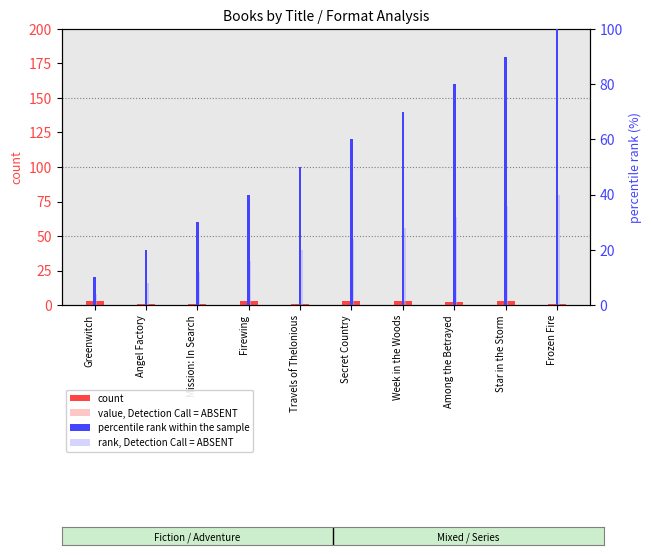

What is the difference between the maximum and second lowest values in the rank, Detection Call = ABSENT series?

32.0